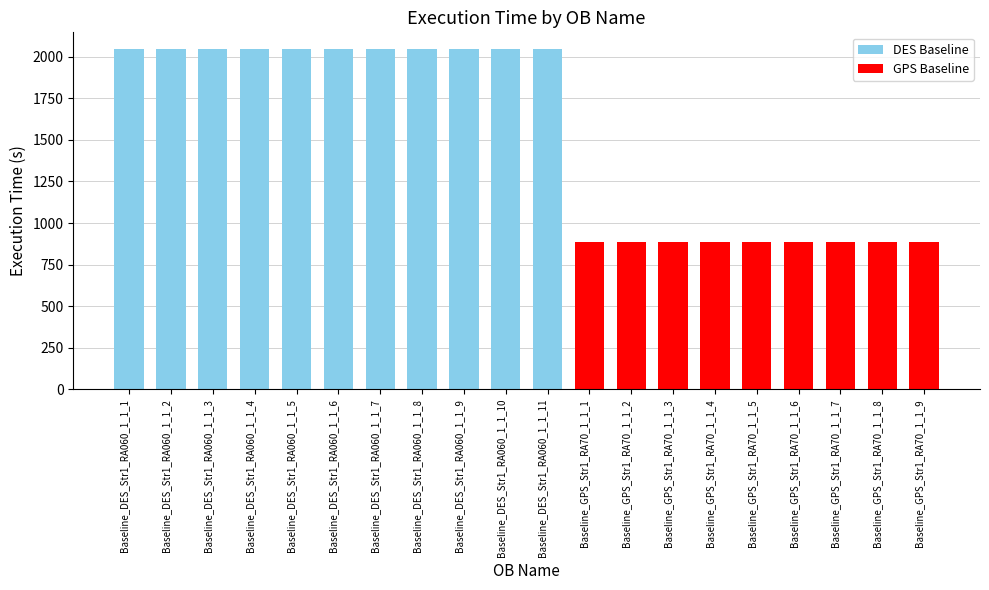

The value at Baseline_DES_Str1_RA060_1_1_7 is 2045. True or false?

True